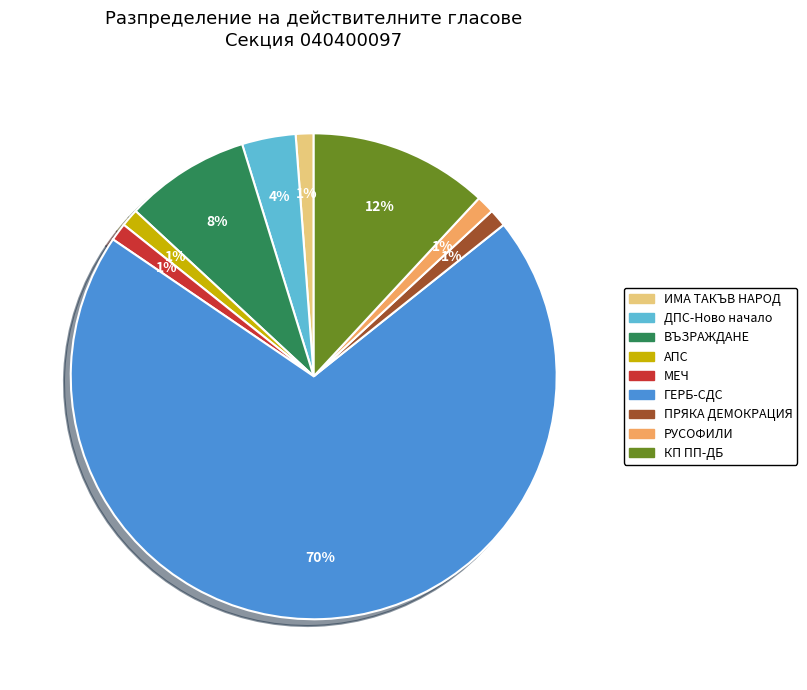

Does ГЕРБ-СДС account for over 50% of the chart?

Yes